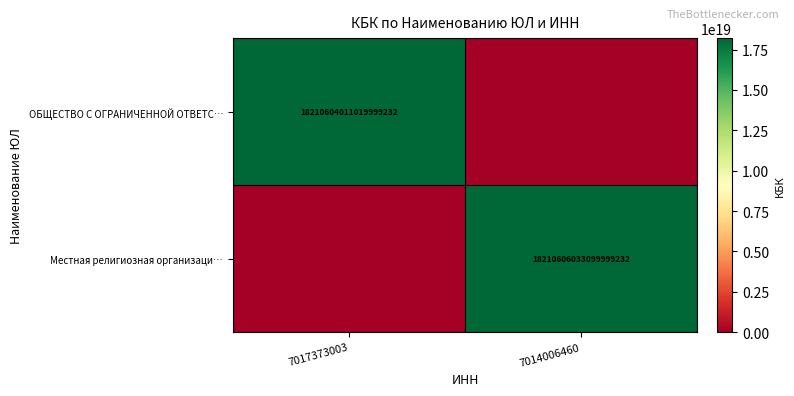

True or false: Местная религиозная организаци… has a value of 18210606033099999232 at 7014006460.

True